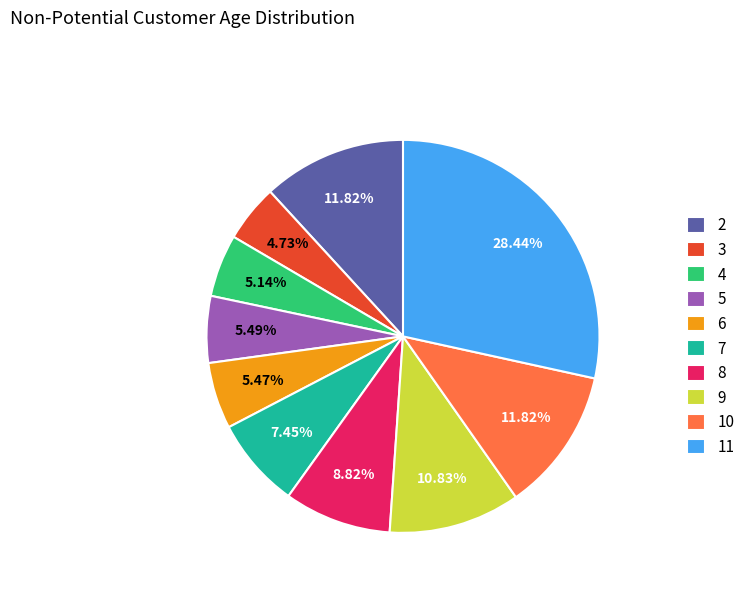

Is there any slice that represents more than half of the pie?

No